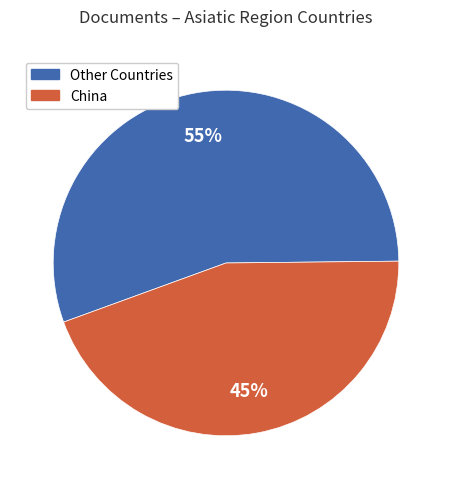

To the nearest percent, what is the average slice percentage?

50%